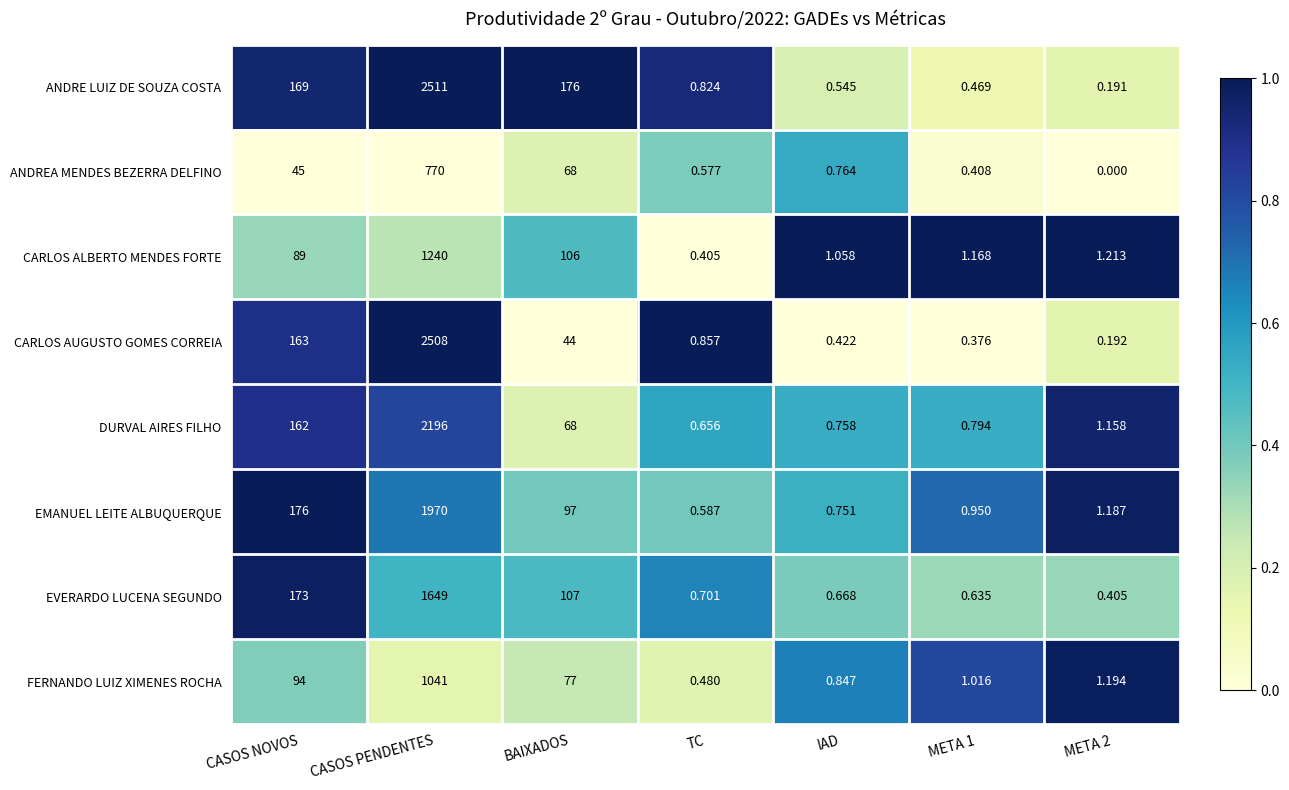

Which series has the largest range (max minus min)?

ANDRE LUIZ DE SOUZA COSTA